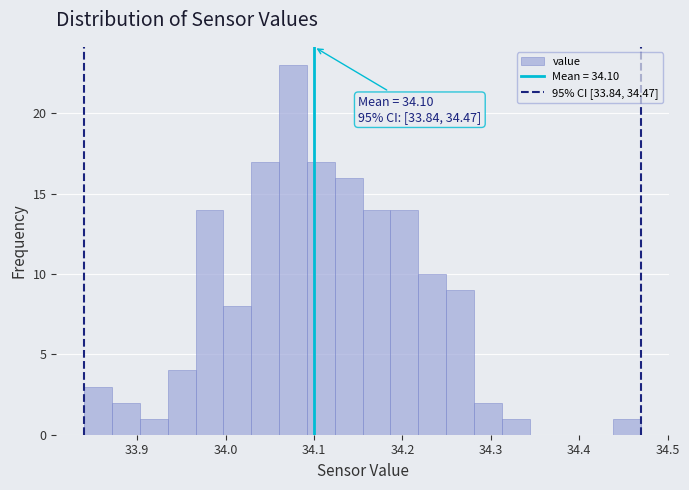

Read against the x-axis, roughly where is the centre of the tallest bar?

34.08